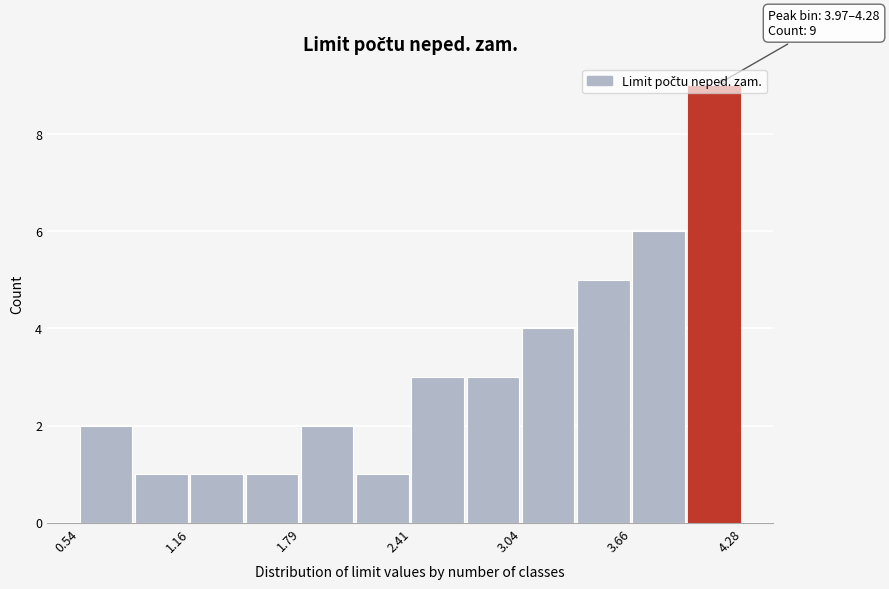

Read against the x-axis, roughly where is the centre of the tallest bar?

4.1